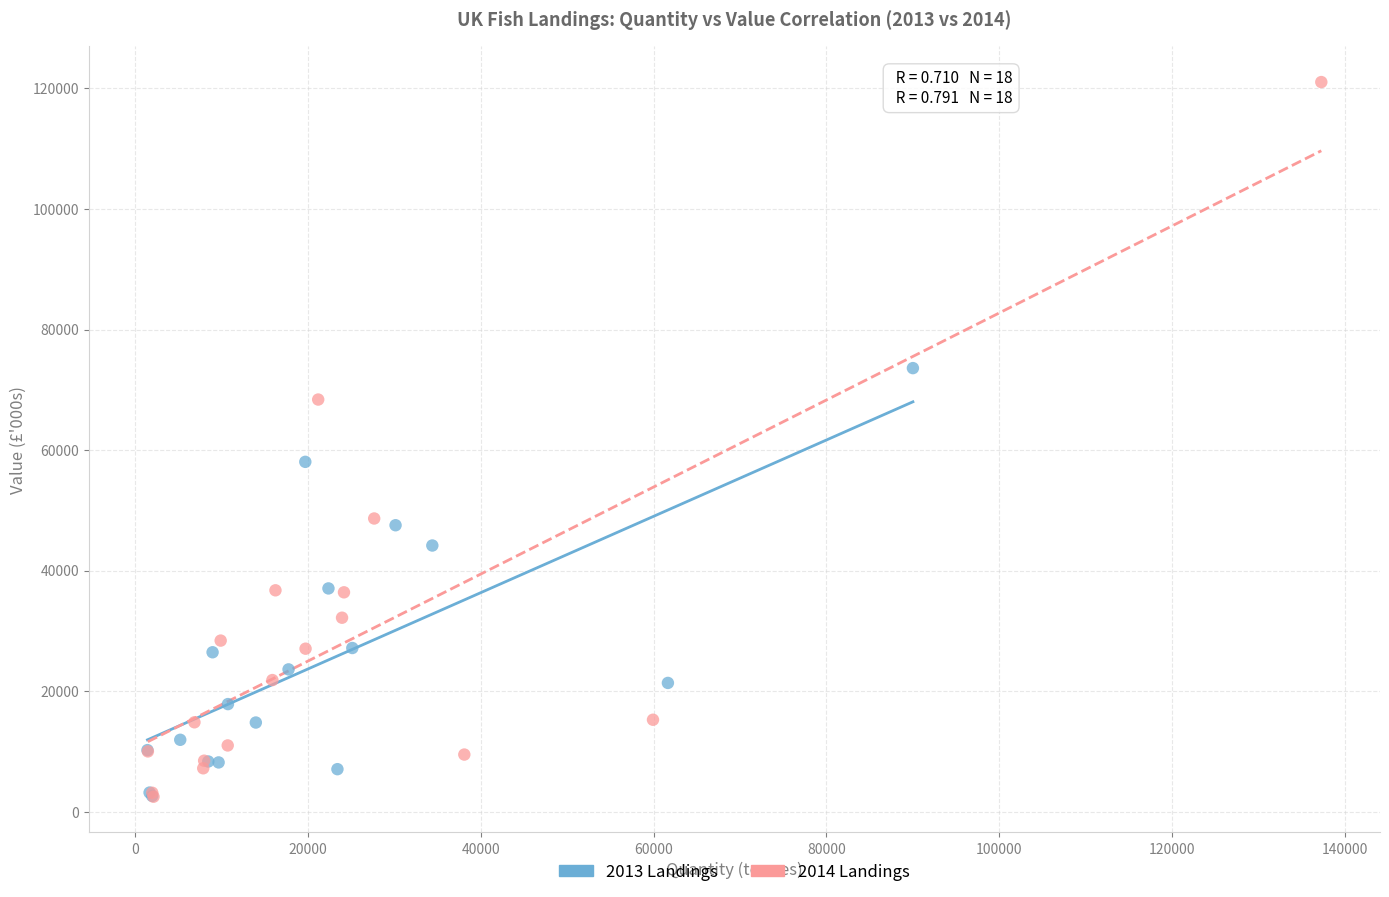

Which series has the largest Y range (max minus min)?

2014 Landings